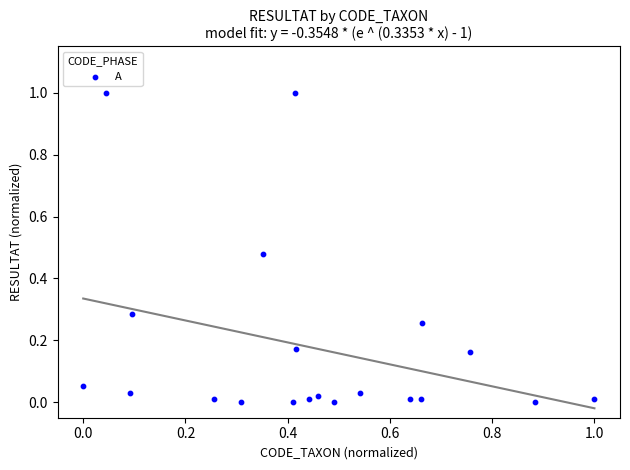

What is the range of X values (max minus min)?

1.0